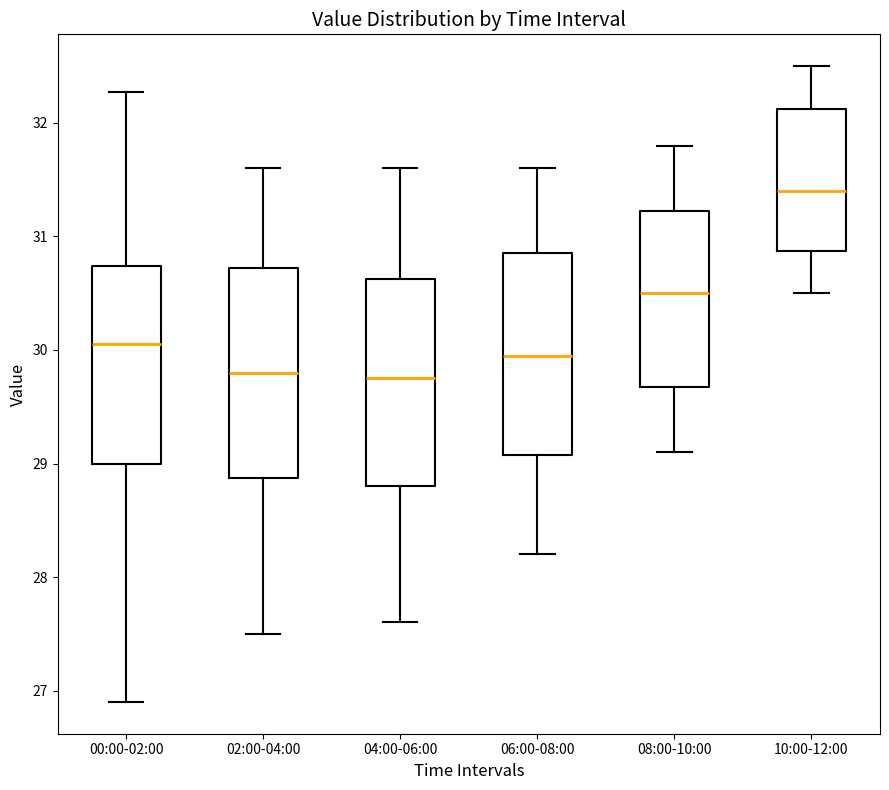

Reading left to right, read every box against the y-axis: the position of its median line, the range the box covers, and the ends of its whiskers. The values are not printed on the chart, so give them approximately, as read against the axis.

00:00-02:00: median 30.1, box 29.0 to 30.7, whiskers 26.9 to 32.3
02:00-04:00: median 29.8, box 28.9 to 30.7, whiskers 27.5 to 31.6
04:00-06:00: median 29.8, box 28.8 to 30.6, whiskers 27.6 to 31.6
06:00-08:00: median 30.0, box 29.1 to 30.9, whiskers 28.2 to 31.6
08:00-10:00: median 30.5, box 29.7 to 31.2, whiskers 29.1 to 31.8
10:00-12:00: median 31.4, box 30.9 to 32.1, whiskers 30.5 to 32.5